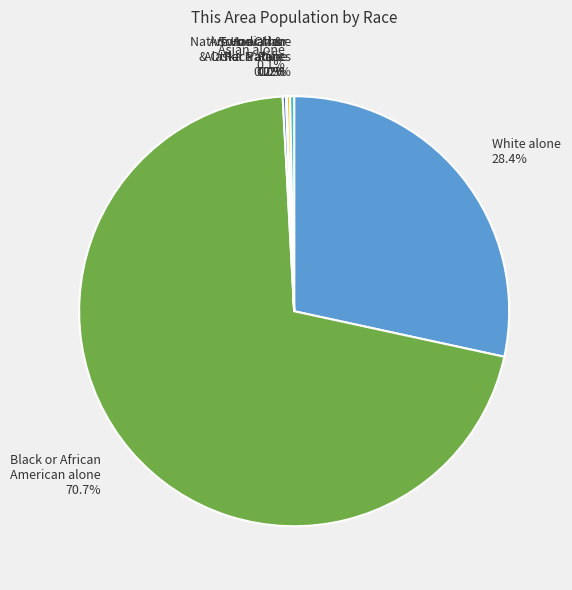

The Native Hawaiian and Other Pacific slice represents 6% of the pie. True or false?

False